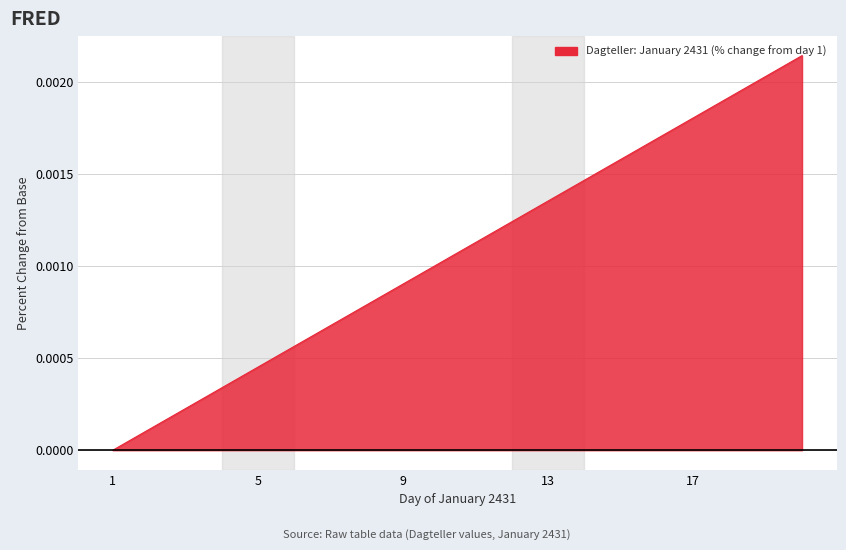

How many lines are shown in the chart?

1